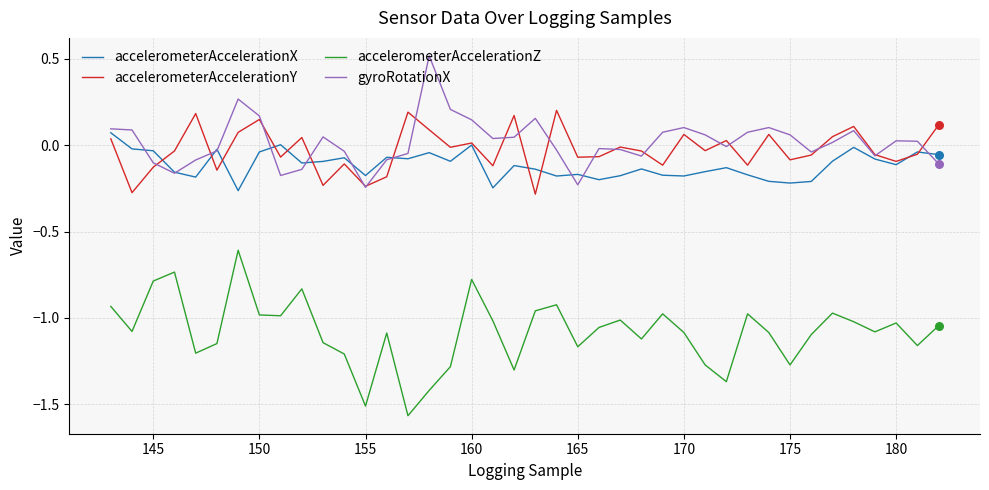

List the series in order of their peak value, lowest first.

accelerometerAccelerationZ, accelerometerAccelerationX, accelerometerAccelerationY, gyroRotationX